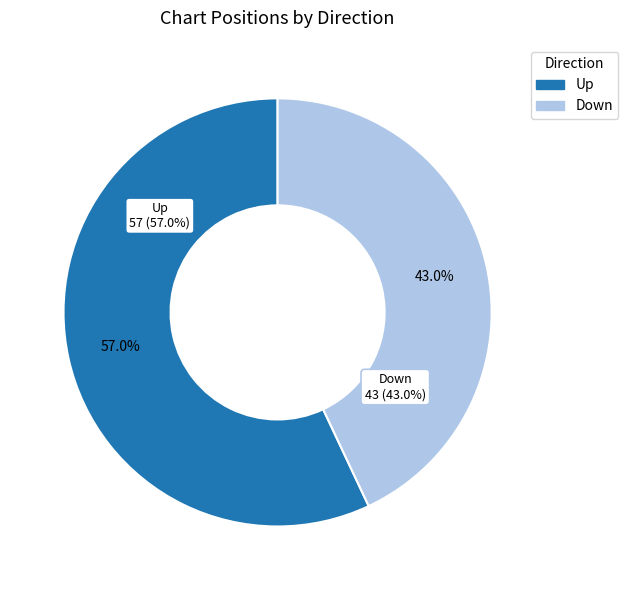

To the nearest percent, what portion does down represent?

43%